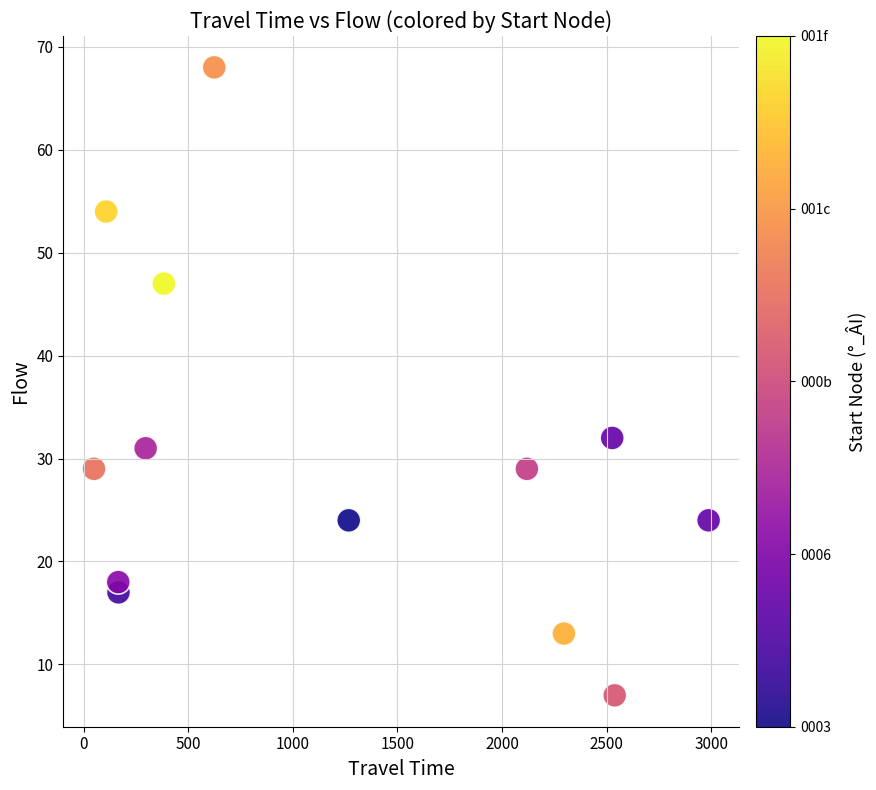

What Y value in the scatter plot is closest to 37?

32